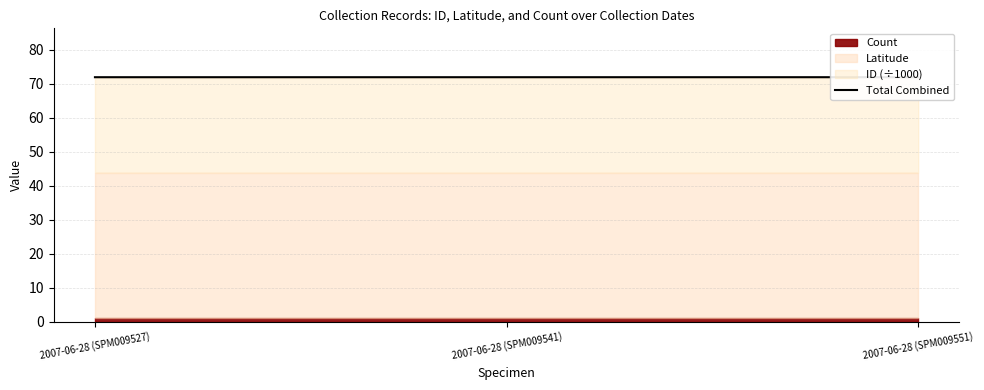

How many lines are shown in the chart?

1